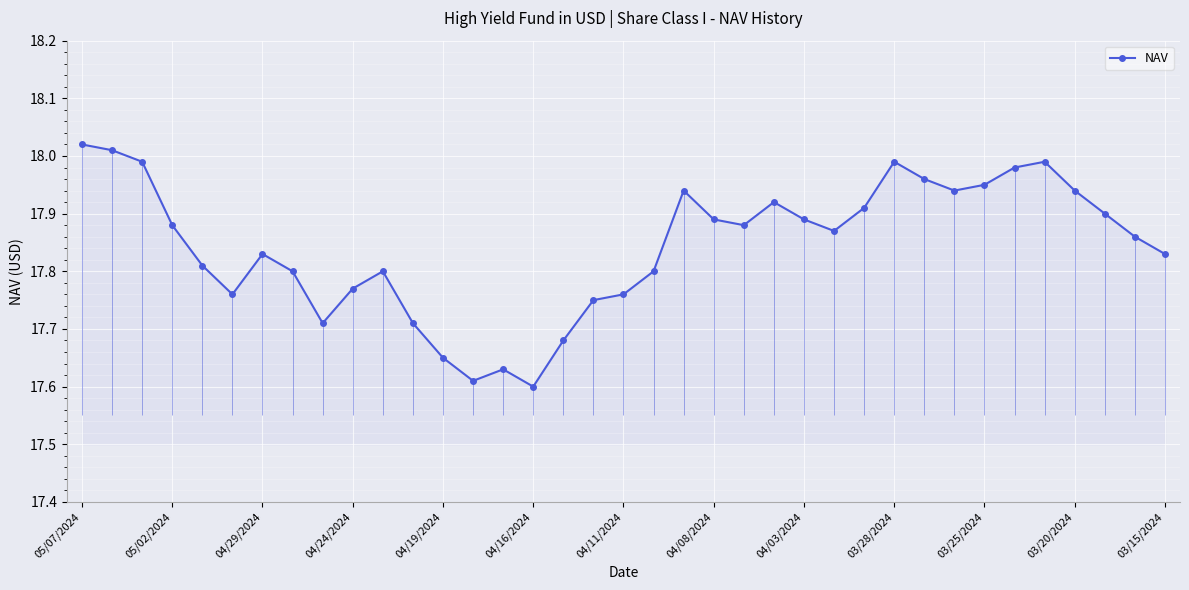

True or false: the data has more than 1 interior local peaks.

True